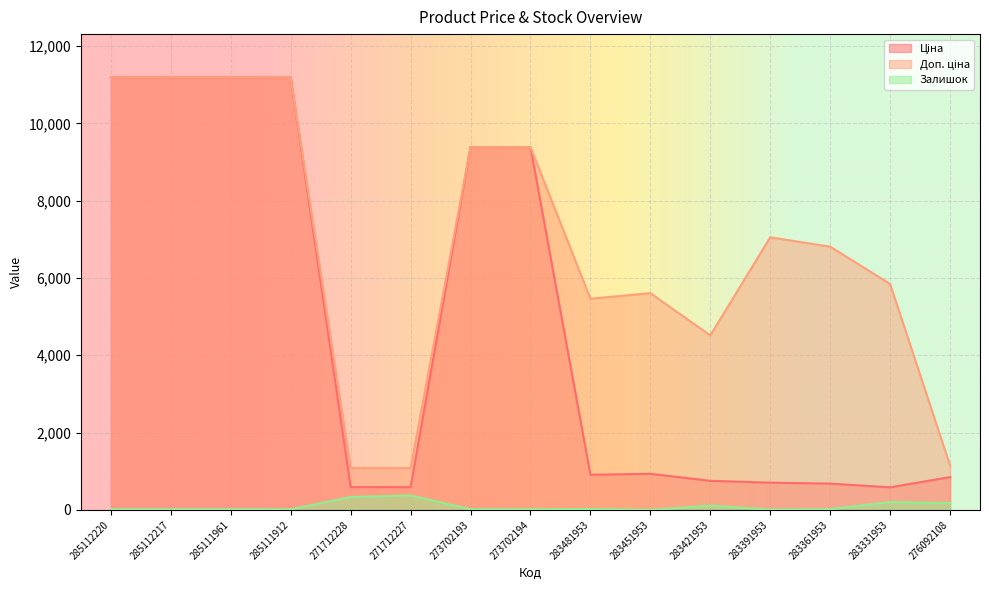

At which category does Доп. ціна reach its first local peak?

283451953